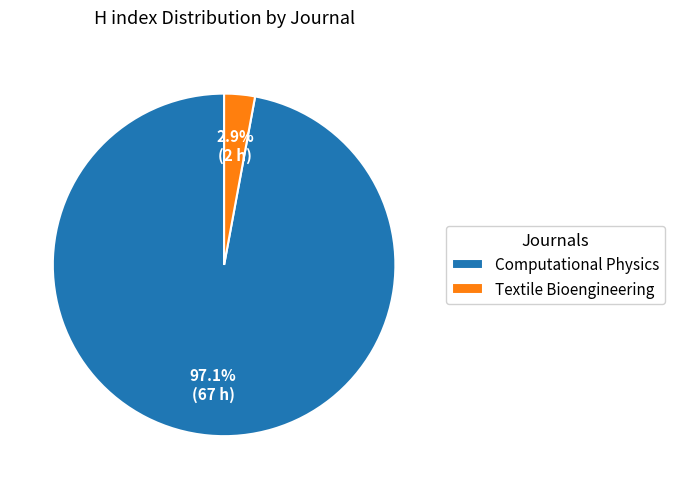

How many segments does this pie chart have?

2